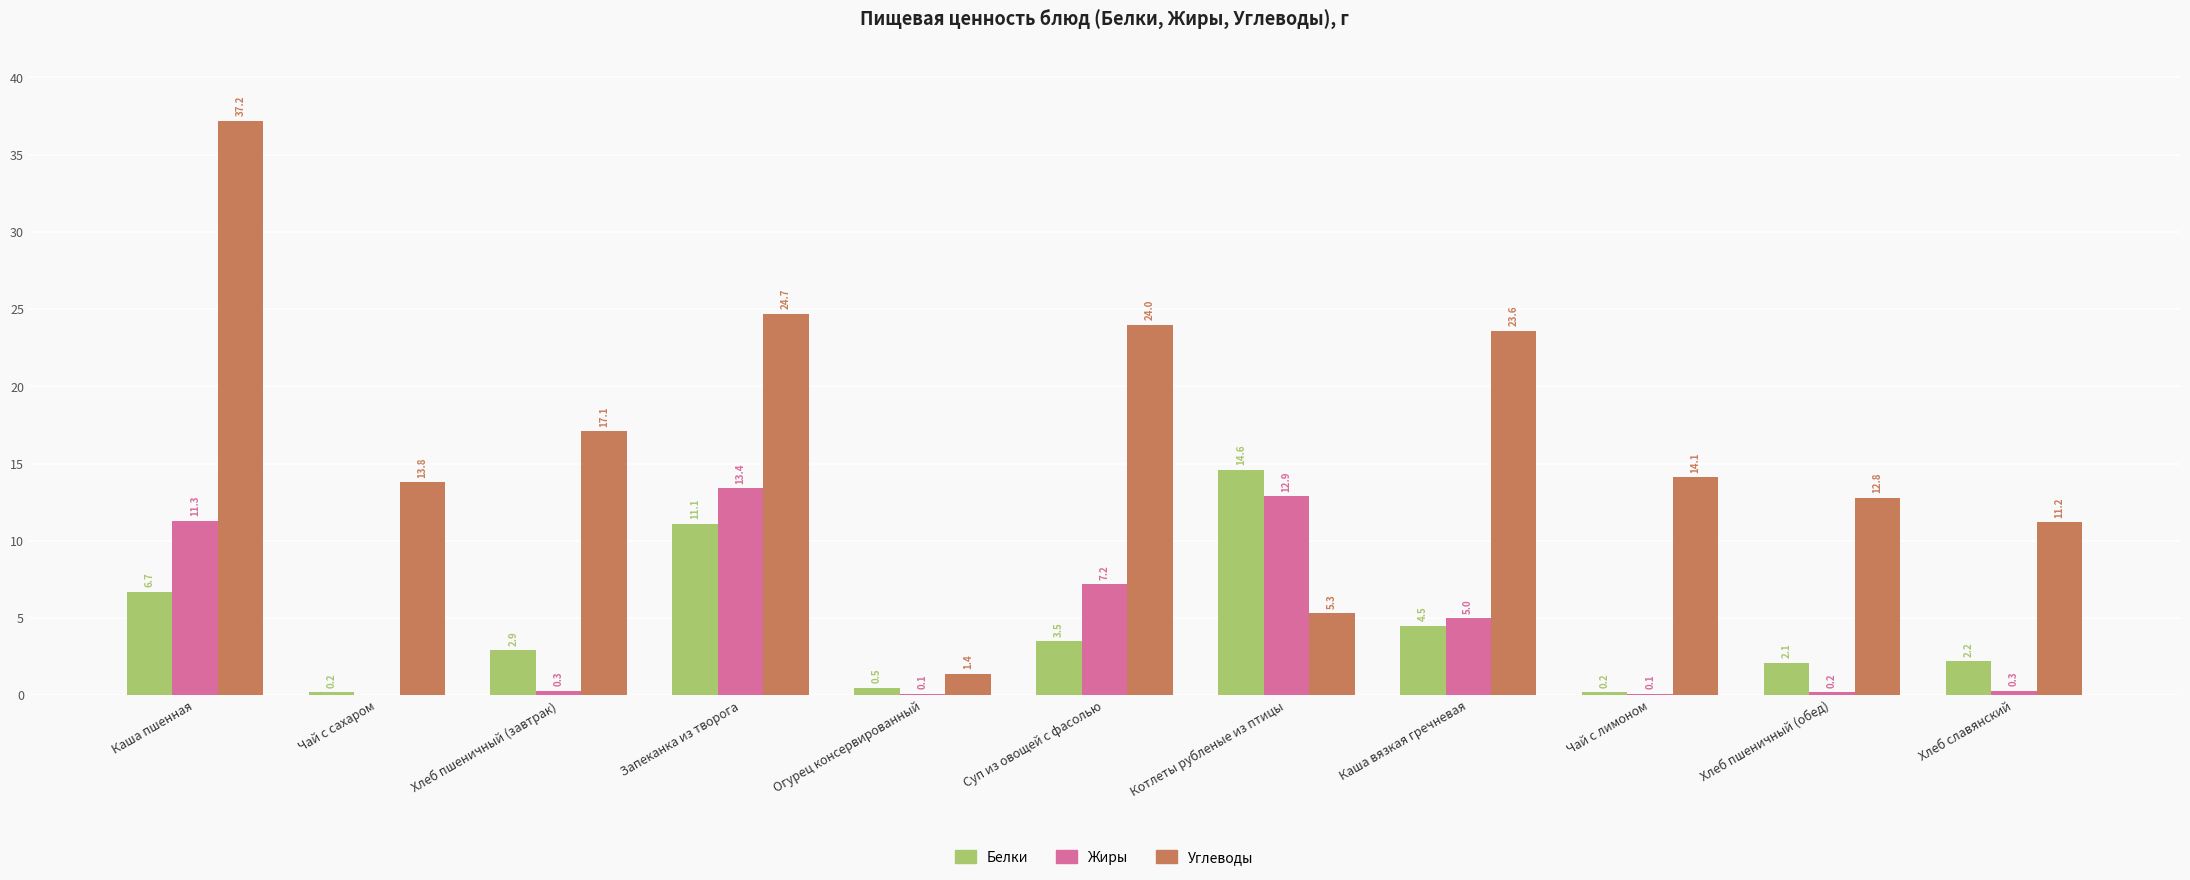

Where is Белки nearest to the value 7?

Каша пшенная